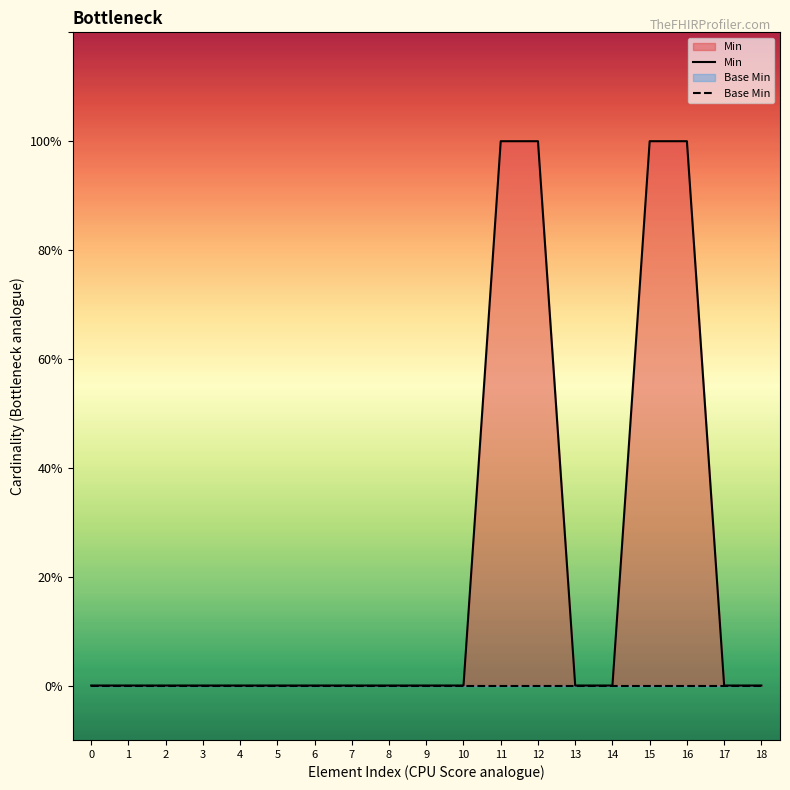

Which series has the largest total across all categories?

Min